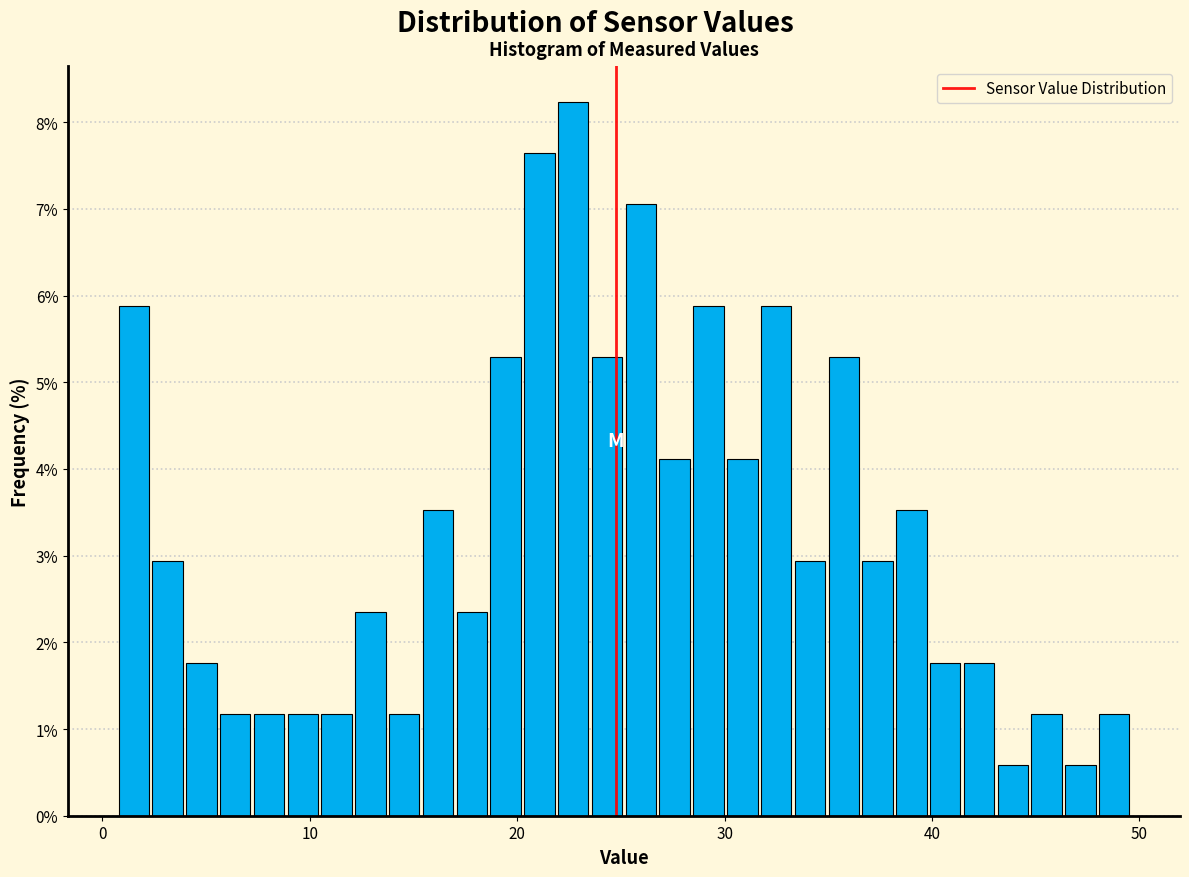

Read against the x-axis, roughly where is the centre of the tallest bar?

23